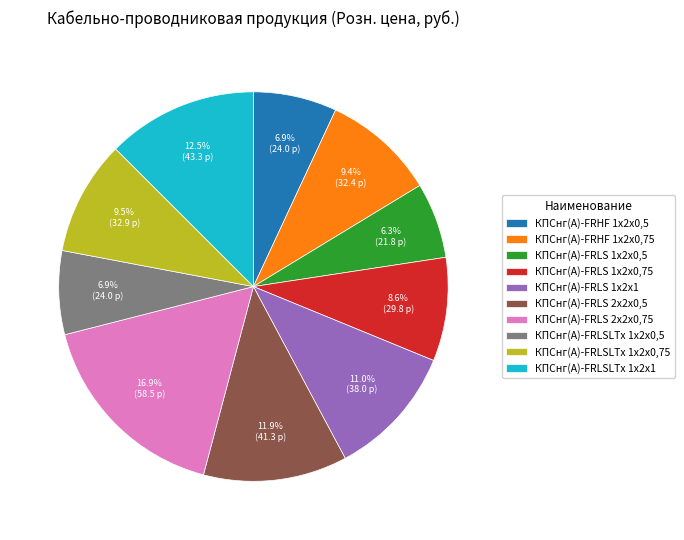

Does any single category account for the majority?

No